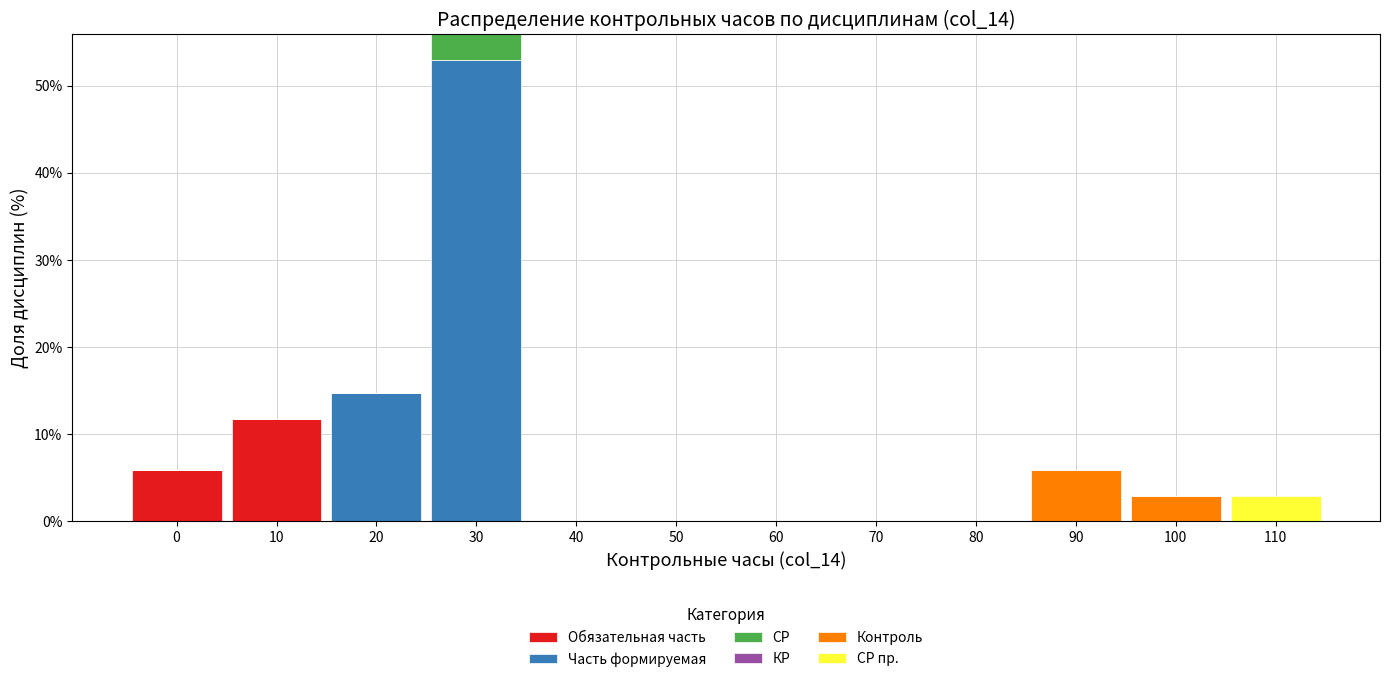

The value of Обязательная часть at 20 is 3.6. True or false?

False